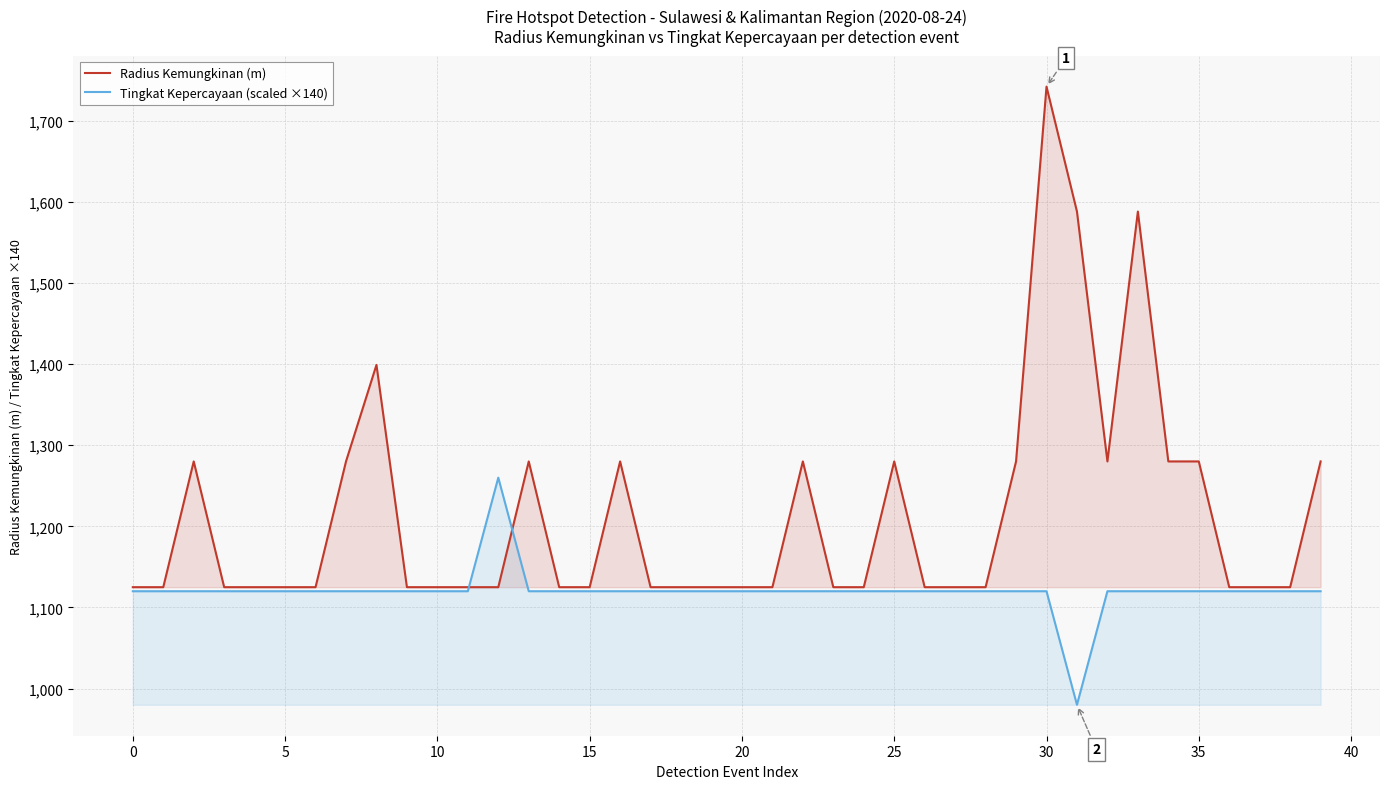

What is the value of the Tingkat Kepercayaan (scaled ×140) point at the 22nd from the left?

1120